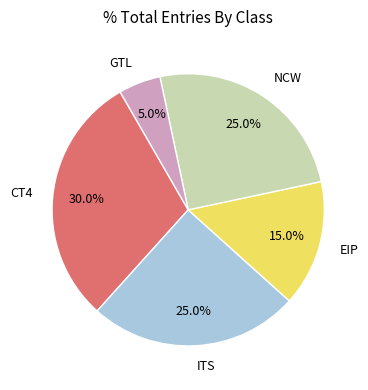

Which category has the smallest portion of the pie?

GTL